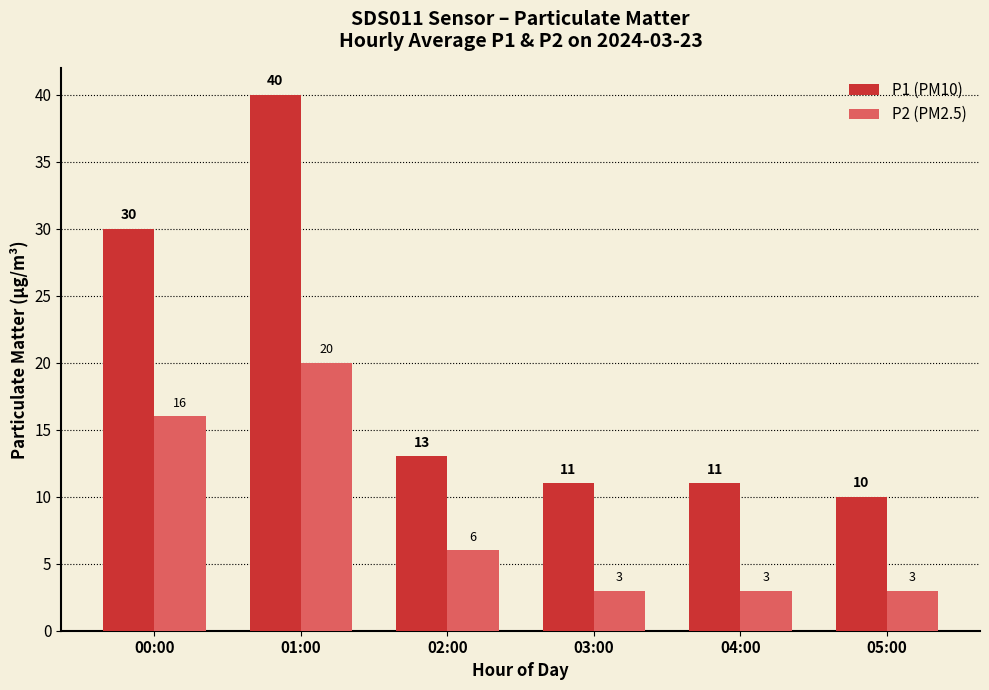

Is the value of P2 (PM2.5) at 03:00 greater than the value of P1 (PM10) at 02:00?

No